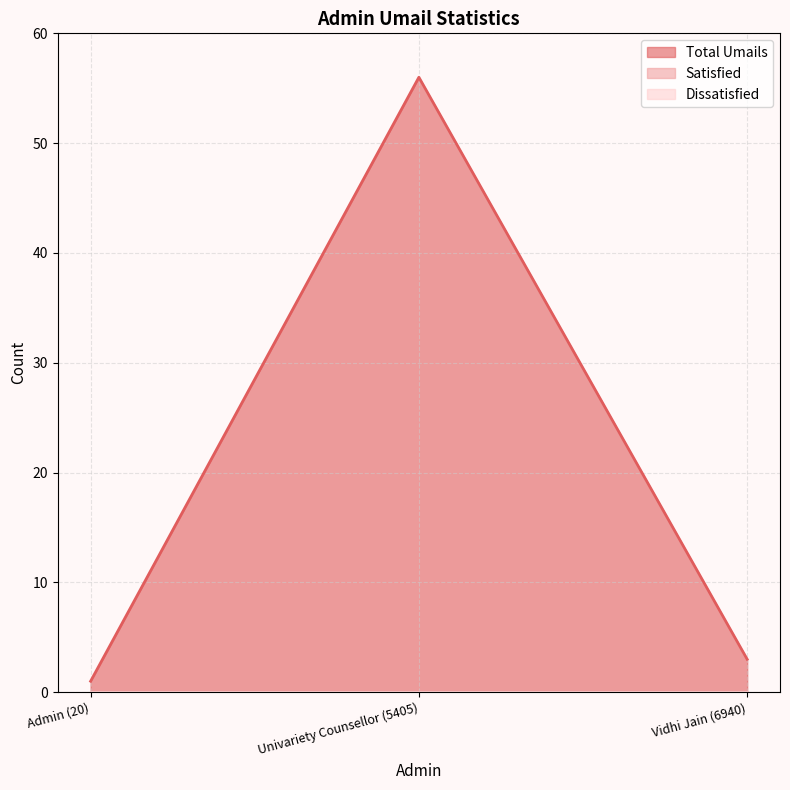

The Total Umails series shows 1 at Admin (20). True or false?

True